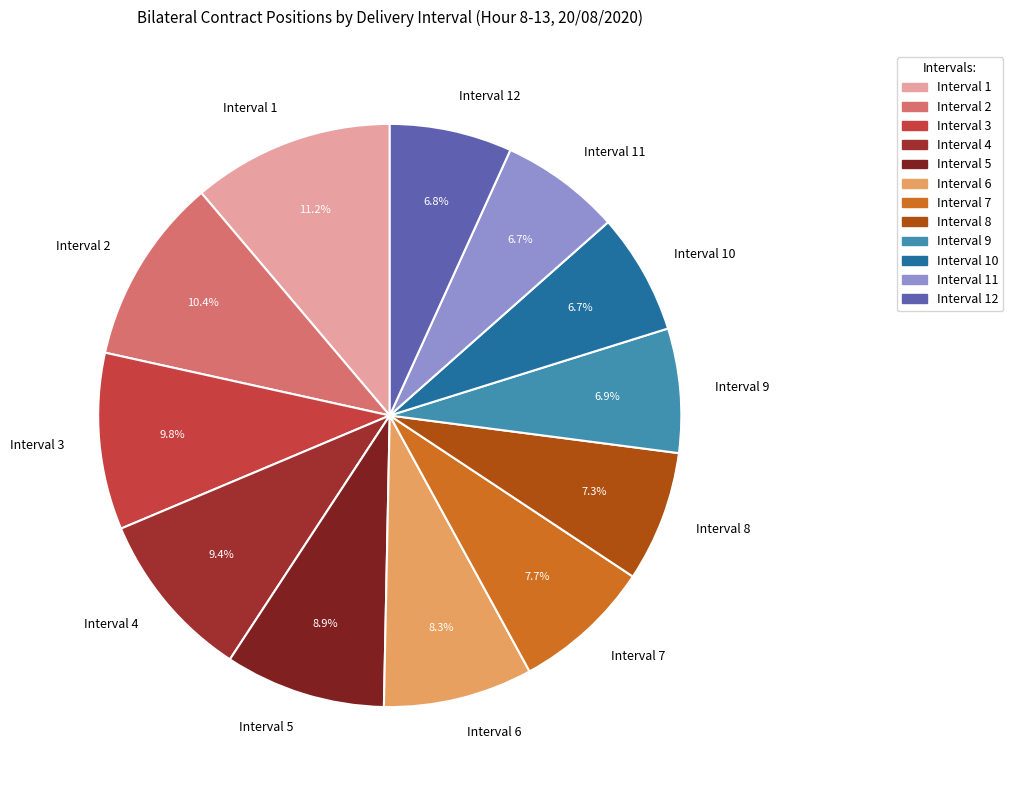

True or false: Interval 2 accounts for 10% of the total.

True